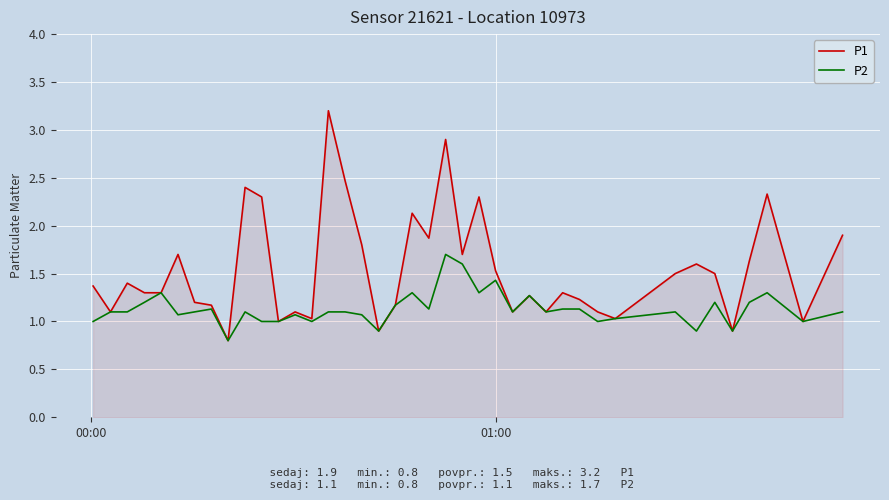

List the series in order of their overall mean, highest first.

P1, P2